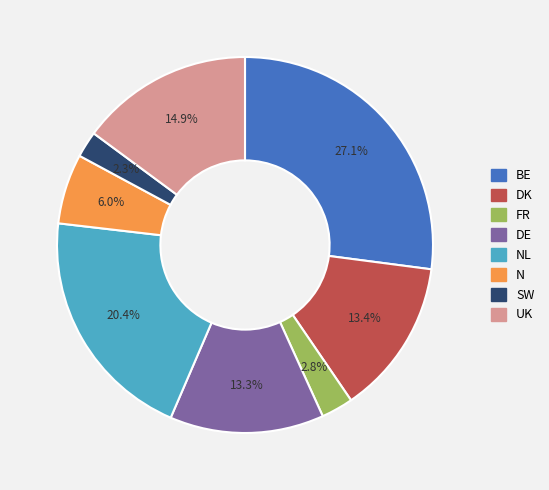

Does any single category account for the majority?

No